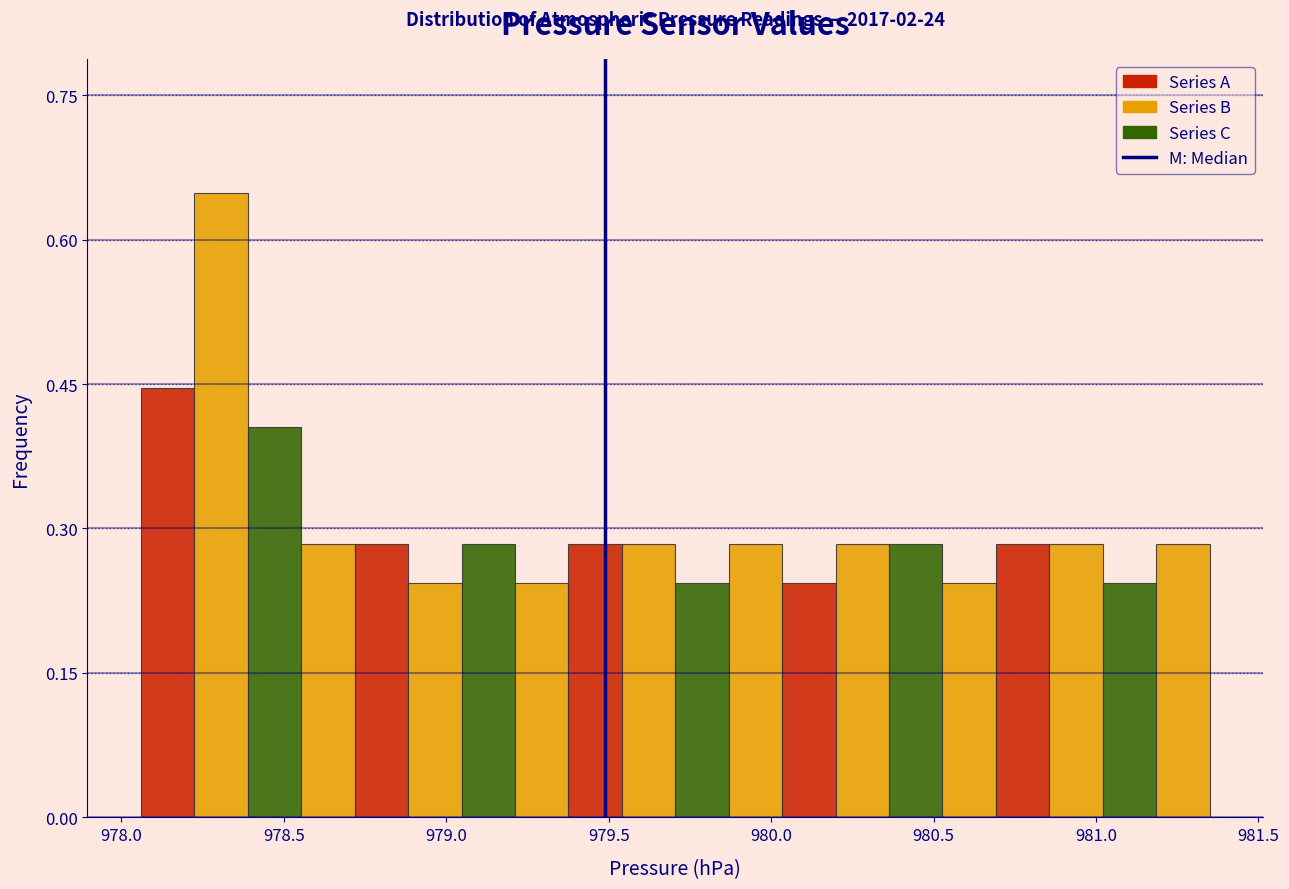

Read against the x-axis, roughly where is the centre of the tallest bar?

978.30